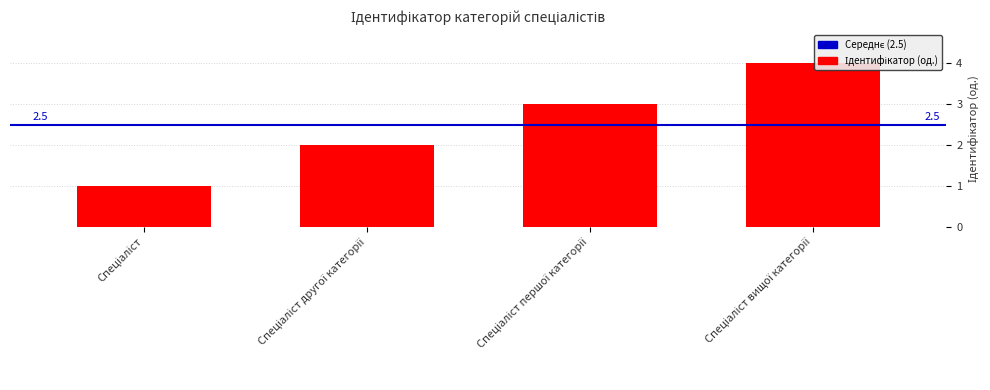

Which has a higher value, Спеціаліст вищої категорії or Спеціаліст першої категорії?

Спеціаліст вищої категорії